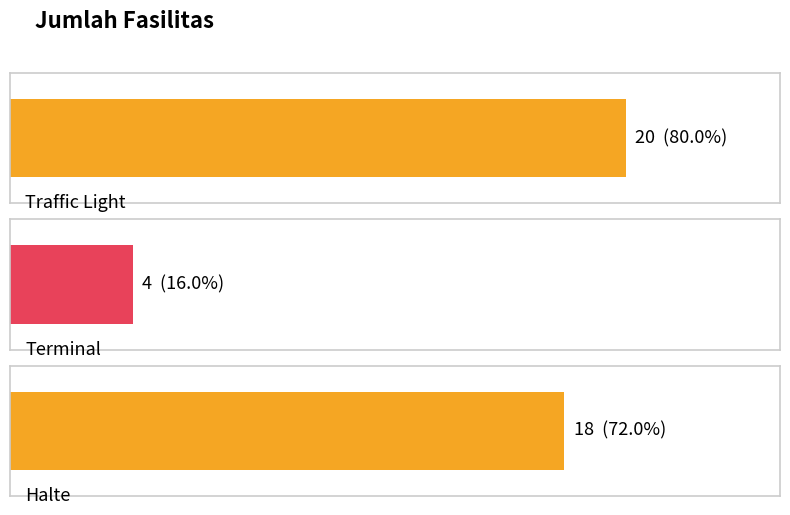

Count the number of data series in this chart.

1